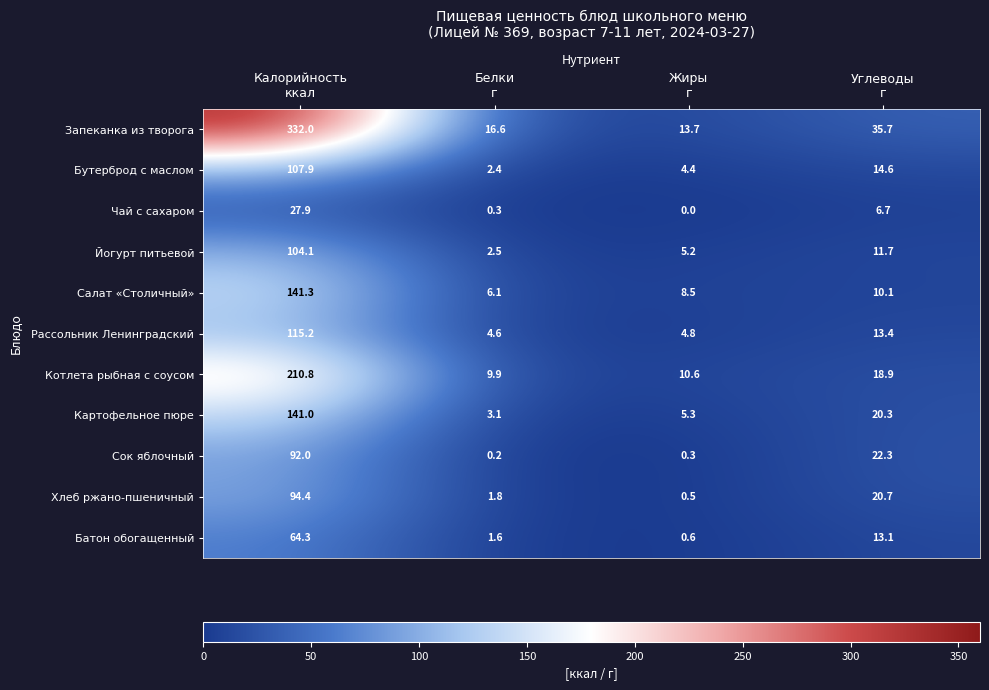

Rank the series by their maximum value, from highest to lowest.

Запеканка из творога, Котлета рыбная с соусом, Салат «Столичный», Картофельное пюре, Рассольник Ленинградский, Бутерброд с маслом, Йогурт питьевой, Хлеб ржано-пшеничный, Сок яблочный, Батон обогащенный, Чай с сахаром